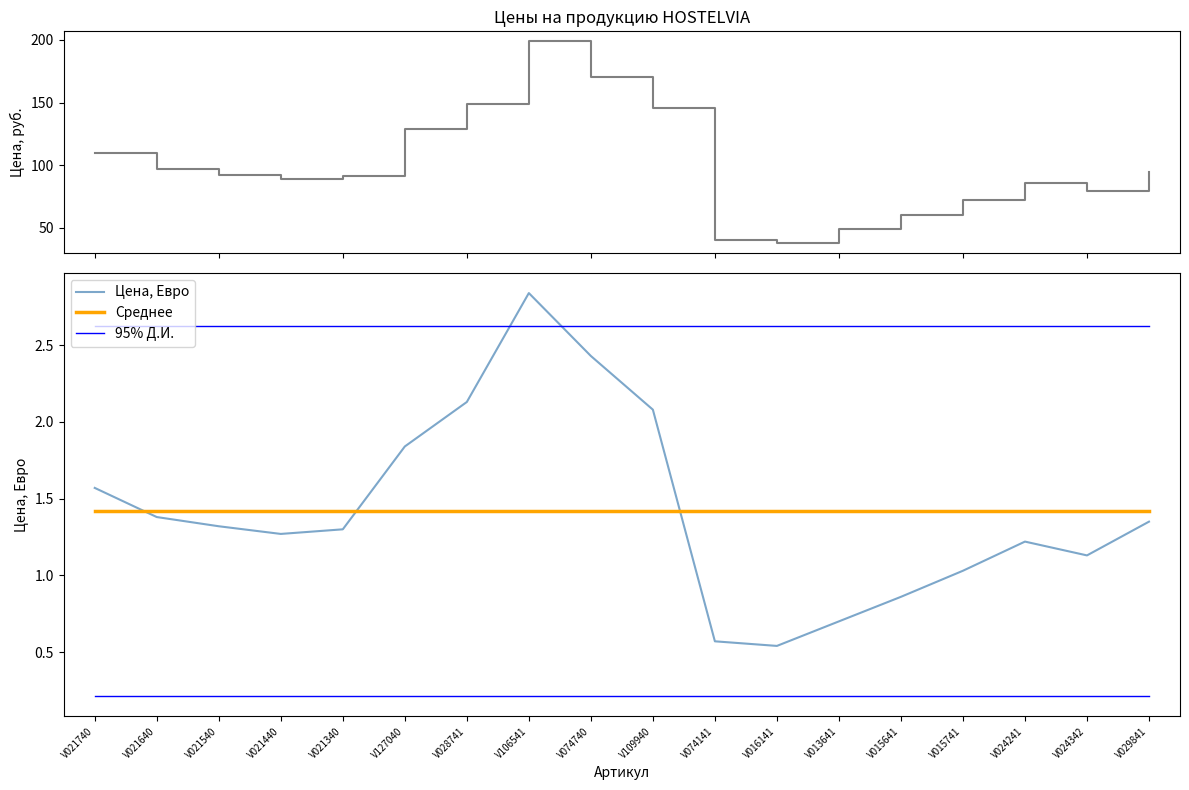

How many lines are shown in the chart?

4